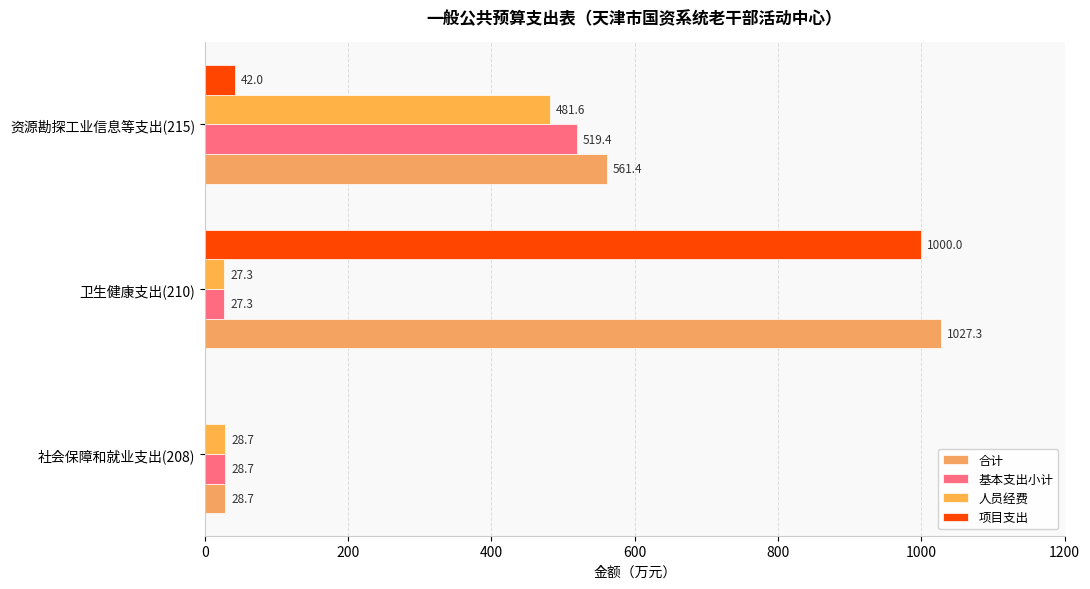

How many categories are shown in the chart?

3